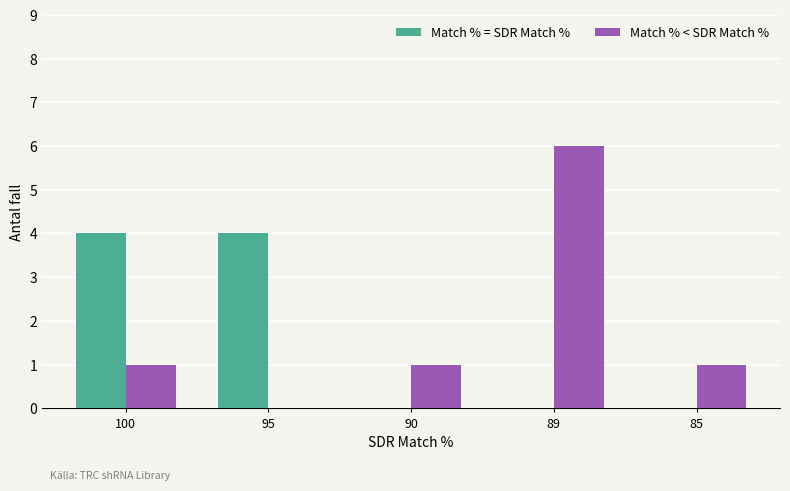

Reading left to right, list all the values displayed in this chart.

Match % = SDR Match %: 100=4	95=4	90=0	89=0	85=0
Match % < SDR Match %: 100=1	95=0	90=1	89=6	85=1